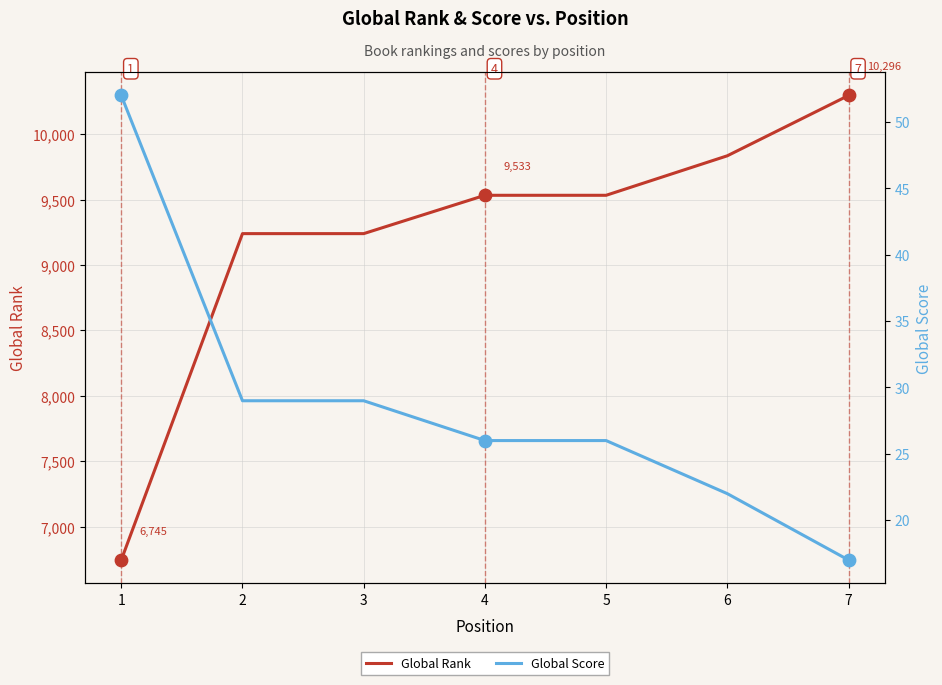

Is the value of Global Score at 3 greater than the value of Global Rank at 3?

No